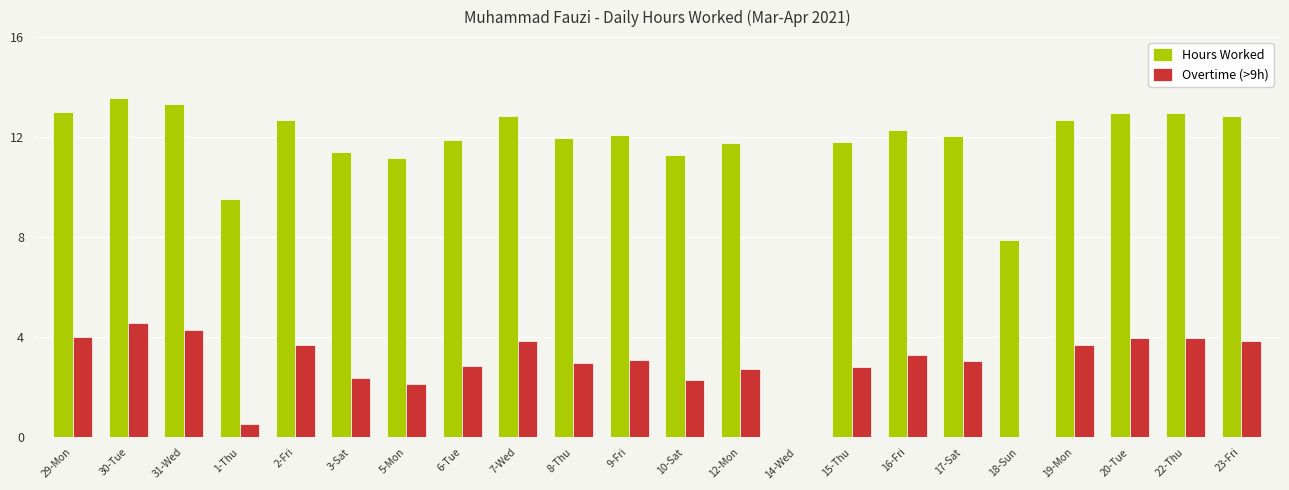

Are the bars grouped side by side (vs. stacked)?

Yes